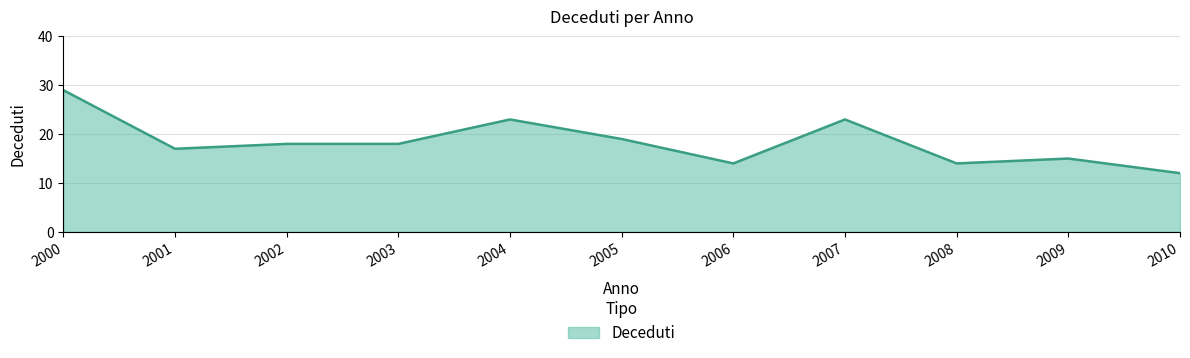

Reading right to left, transcribe all the data shown in this chart.

2010=12	2009=15	2008=14	2007=23	2006=14	2005=19	2004=23	2003=18	2002=18	2001=17	2000=29